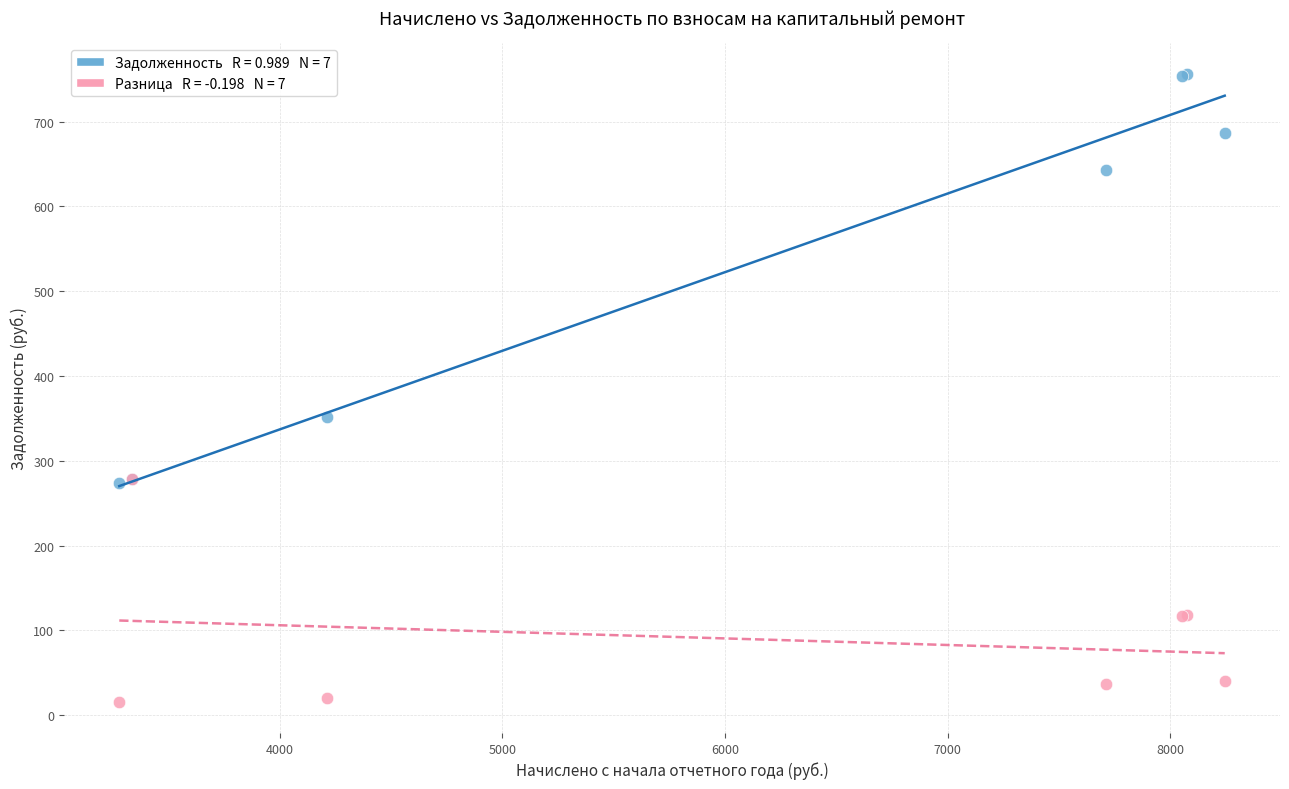

Across all series, what Y value is closest to 385?

351.1